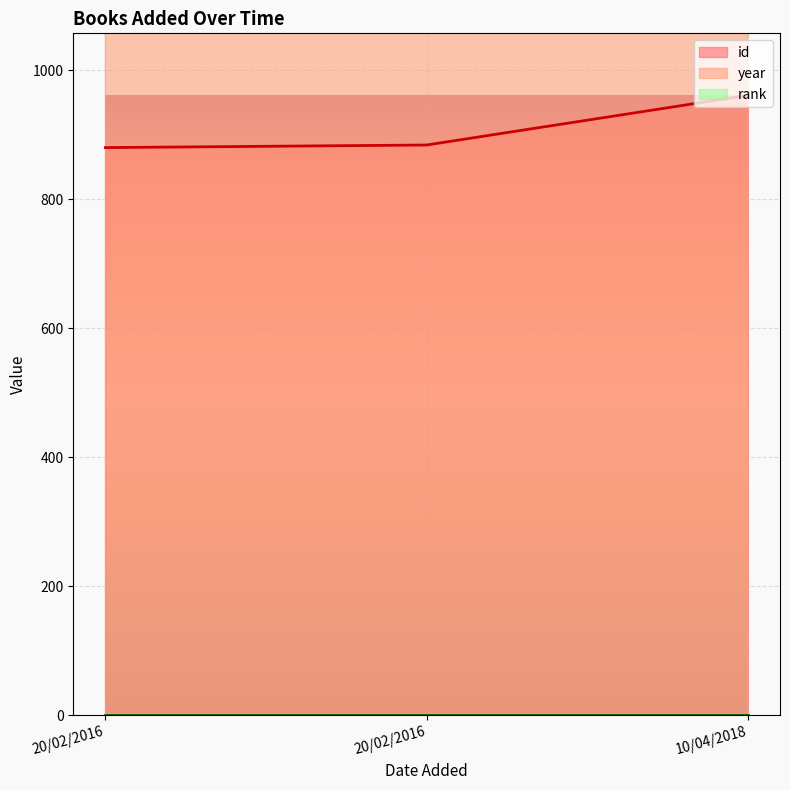

Is it true that year equals 976 at 20/02/2016?

False